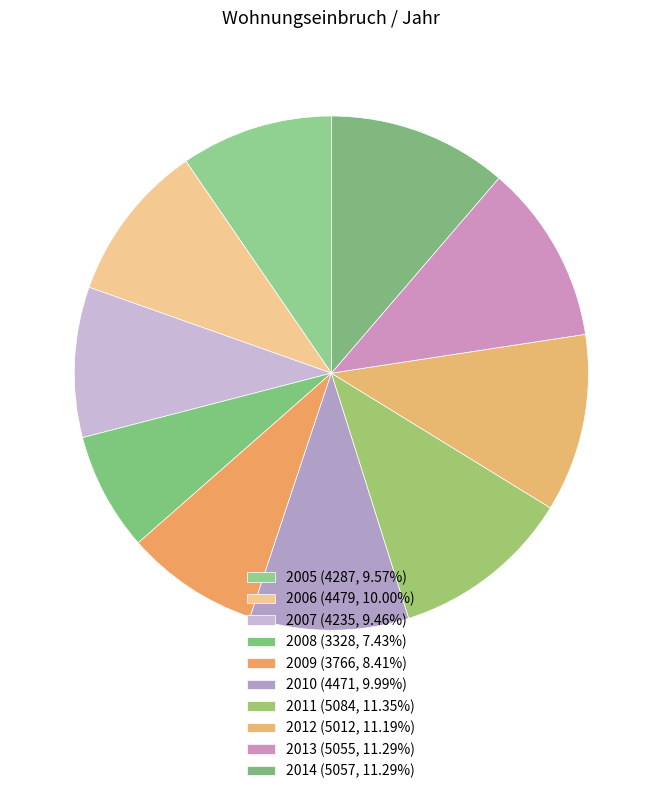

True or false: 2008 accounts for 20% of the total.

False